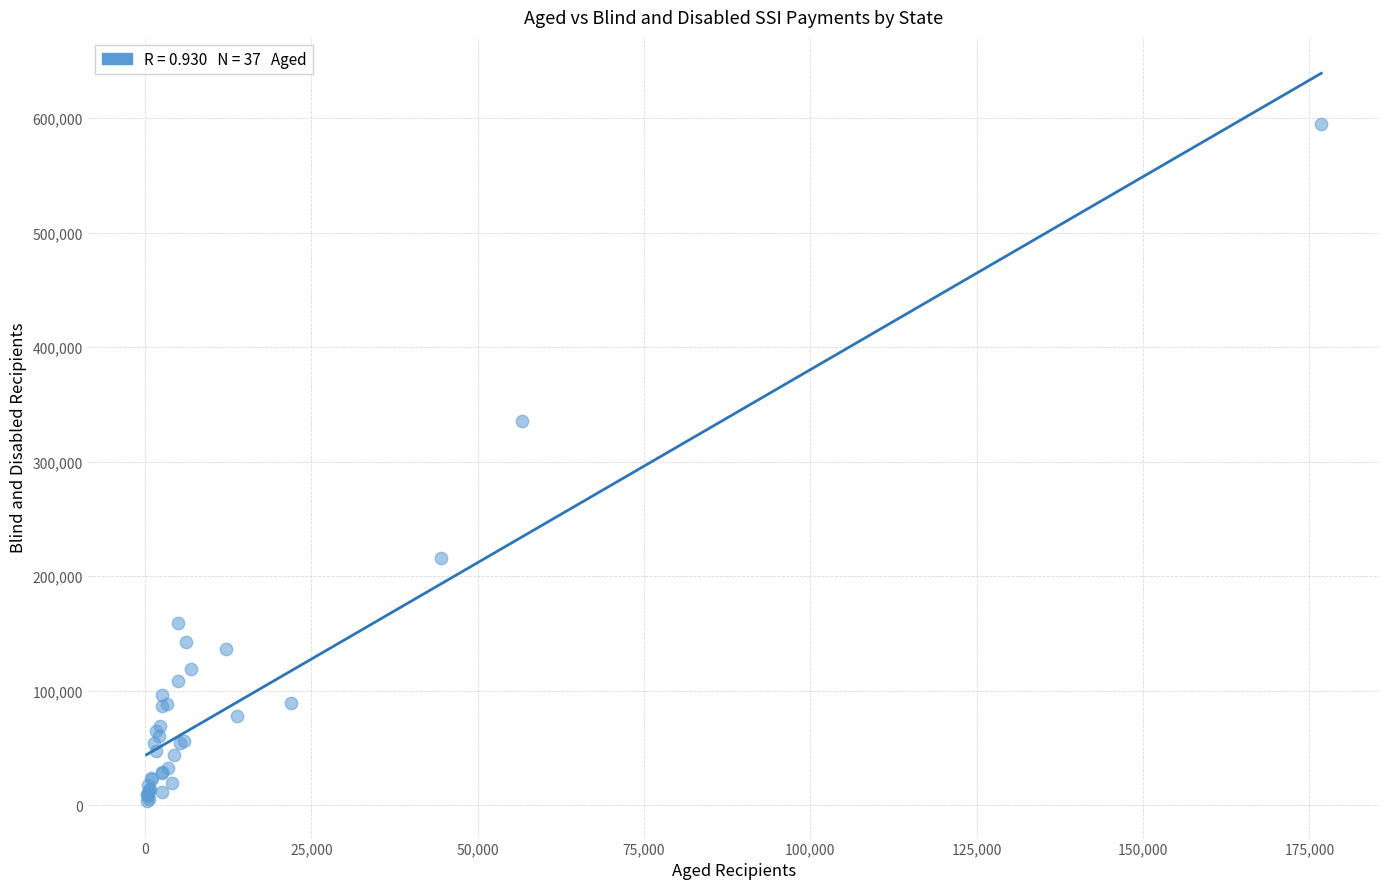

What Y value in the scatter plot is closest to 299287?

335228